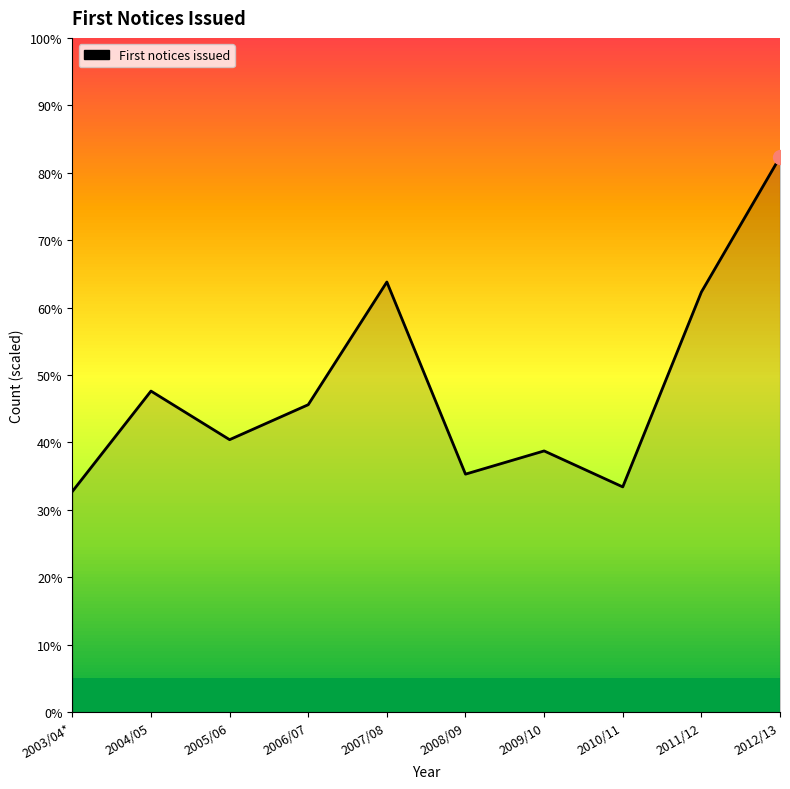

Does the chart display data point markers on the line(s)?

No